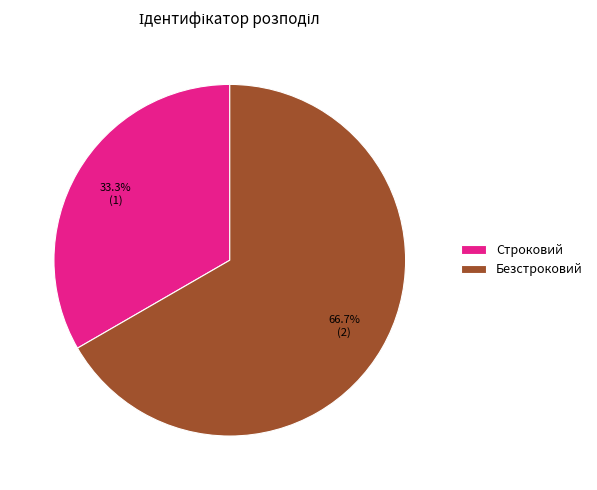

Rank the categories by value from lowest to highest.

Строковий, Безстроковий